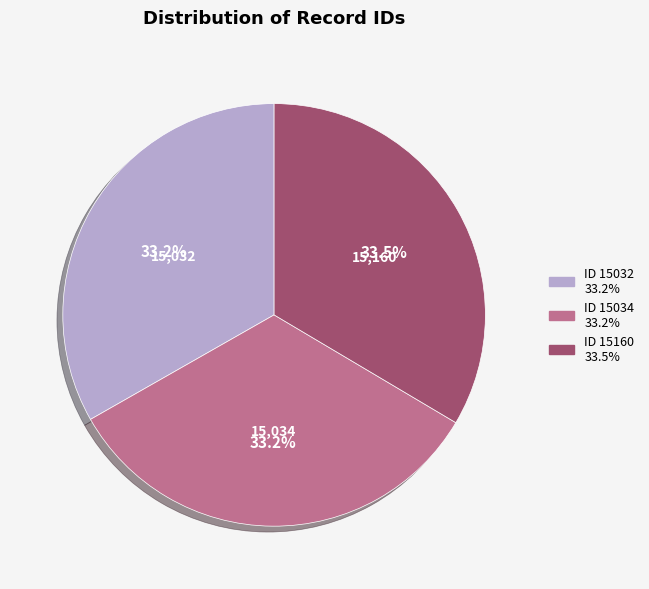

To the nearest percent, what is the combined percentage of ID 15032 and ID 15160?

67%